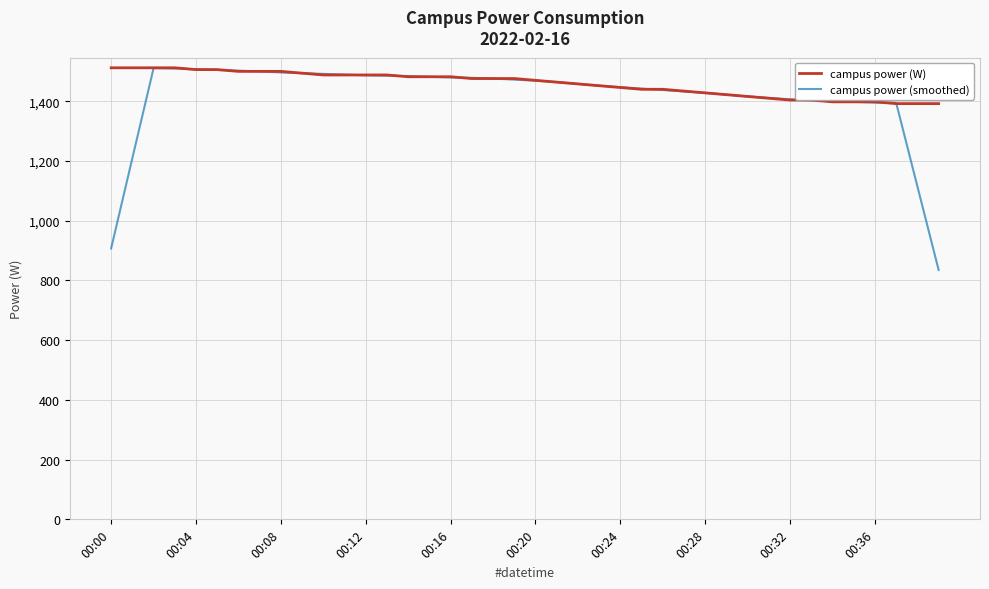

What are all the series names shown in the legend?

campus power (W), campus power (smoothed)